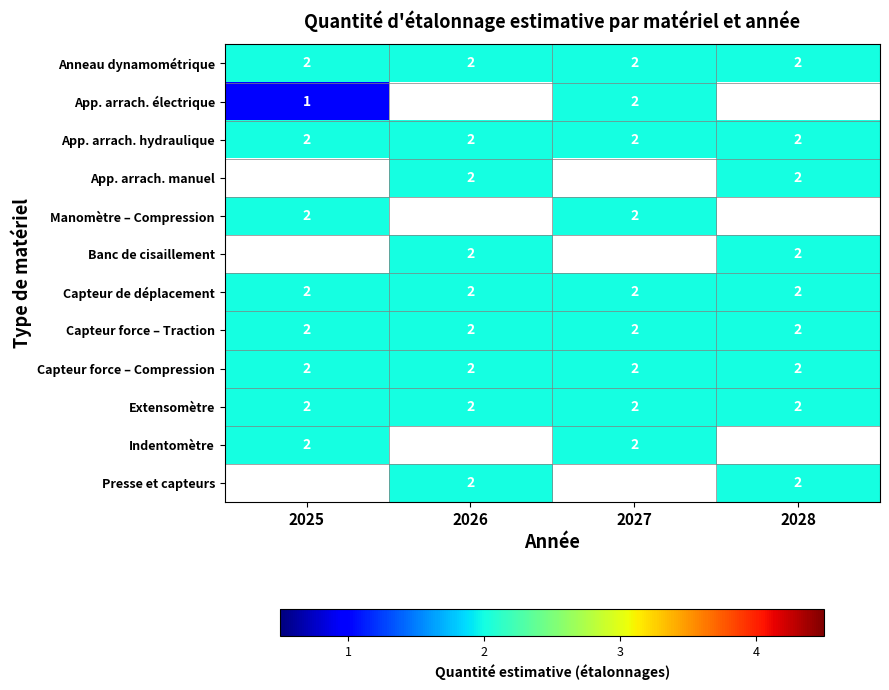

The value of App. arrach. hydraulique at 2027 is 1. True or false?

False